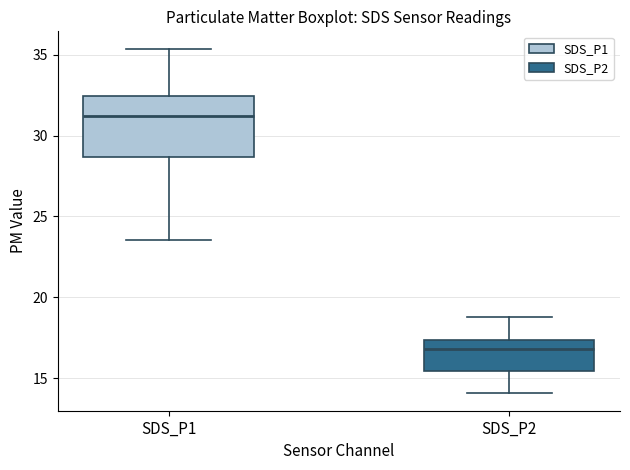

Reading left to right, read every box against the y-axis: the position of its median line, the range the box covers, and the ends of its whiskers. The values are not printed on the chart, so give them approximately, as read against the axis.

SDS_P1: median 31.0, box 28.5 to 32.5, whiskers 23.5 to 35.5
SDS_P2: median 17.0, box 15.5 to 17.5, whiskers 14.0 to 19.0